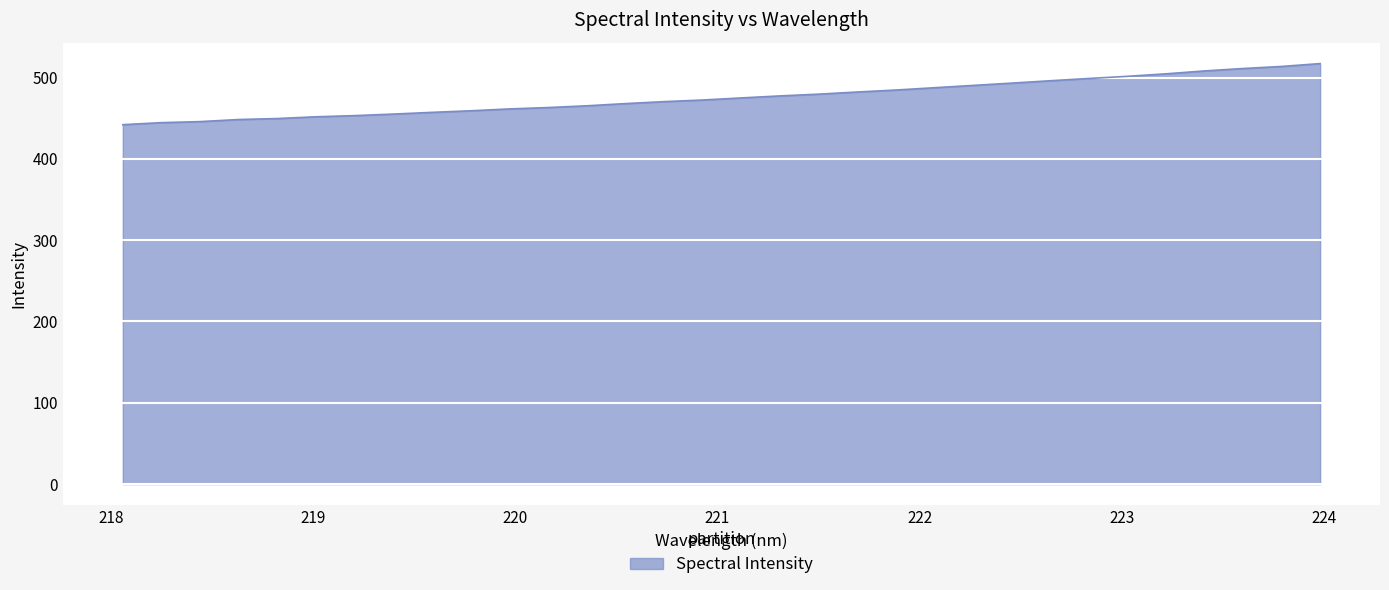

What is the maximum value shown in the chart?

517.2